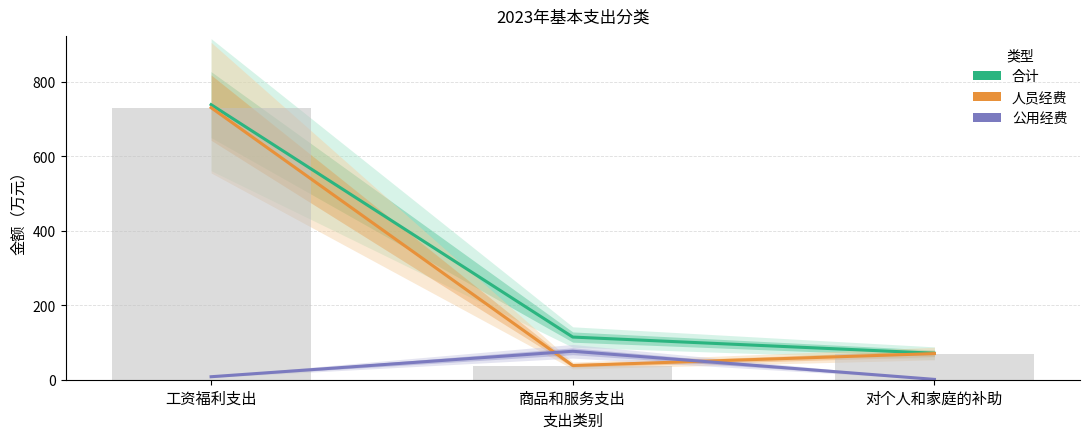

Does the chart contain stacked bars?

No